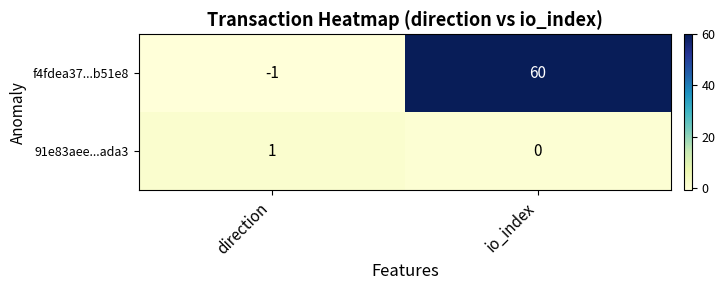

Which label corresponds to the largest value in the chart?

io_index